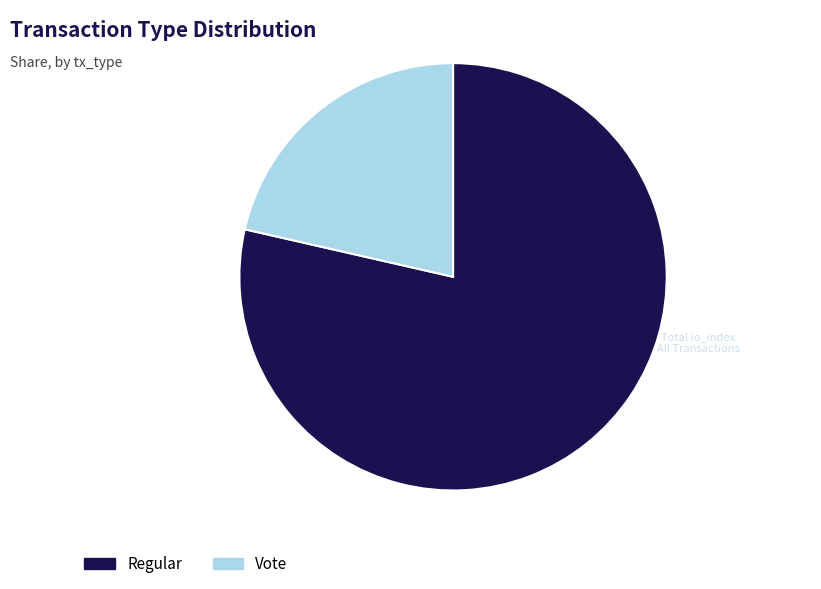

Which has a higher value, Vote or Regular?

Regular